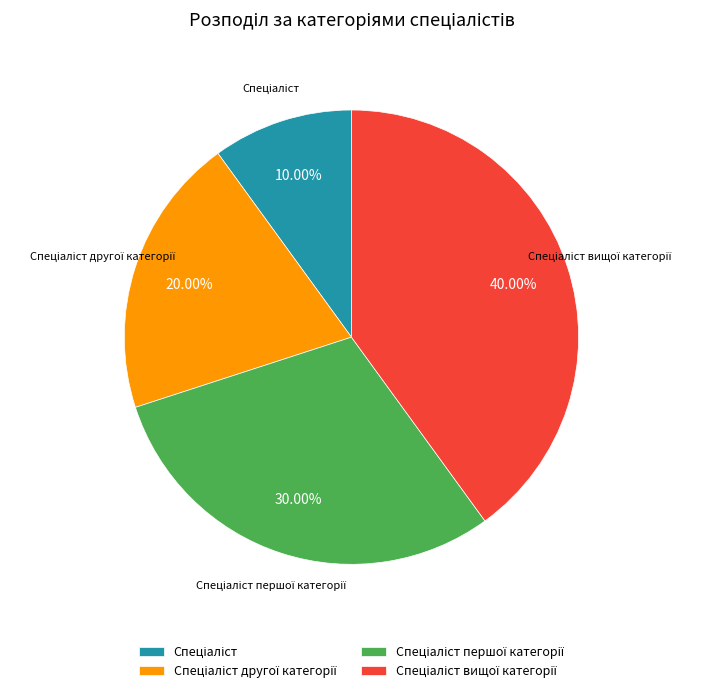

Count the number of slices in the pie.

4